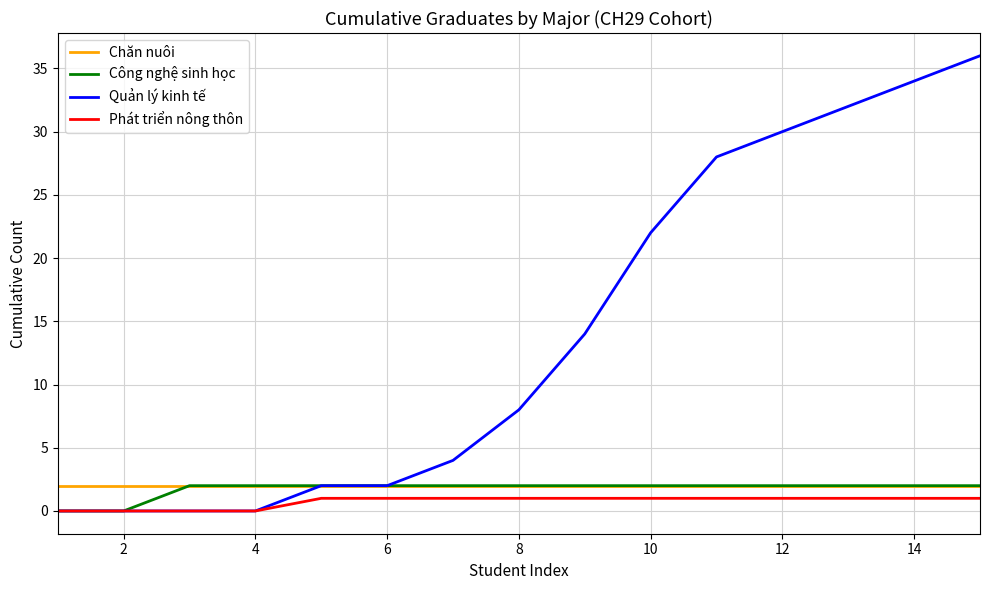

True or false: Chăn nuôi and Phát triển nông thôn intersect in this chart.

False